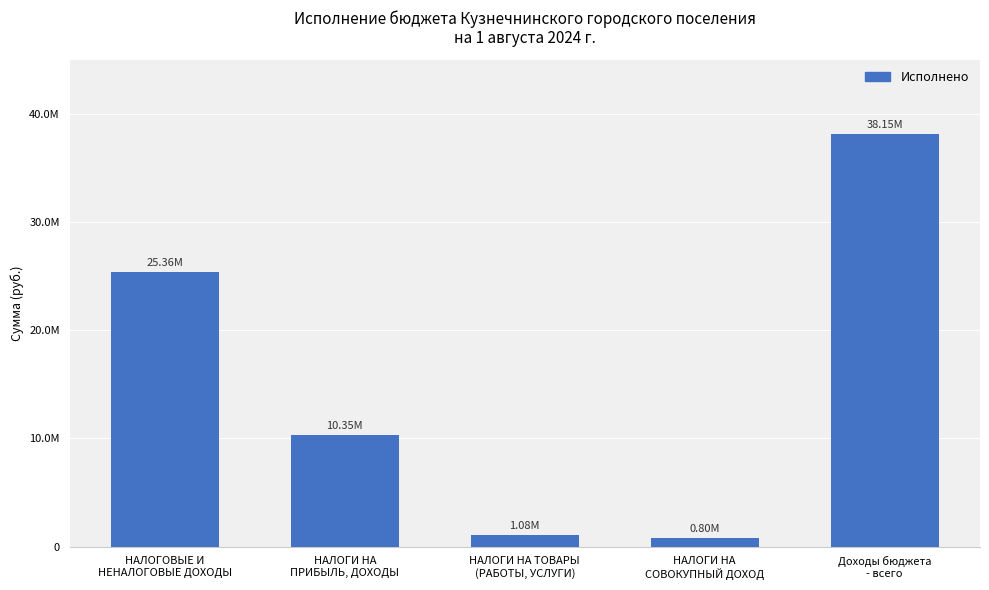

Rank the categories by value from lowest to highest.

НАЛОГИ НА
СОВОКУПНЫЙ ДОХОД, НАЛОГИ НА ТОВАРЫ
(РАБОТЫ, УСЛУГИ), НАЛОГИ НА
ПРИБЫЛЬ, ДОХОДЫ, НАЛОГОВЫЕ И
НЕНАЛОГОВЫЕ ДОХОДЫ, Доходы бюджета
- всего